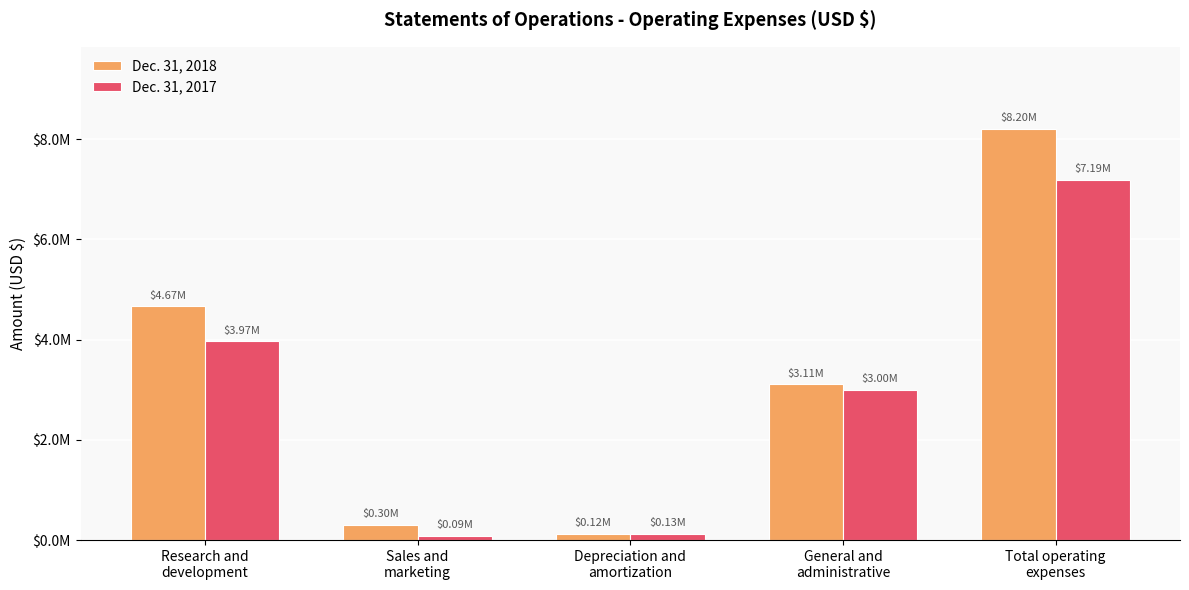

Rank the series by their average value, from lowest to highest.

Dec. 31, 2017, Dec. 31, 2018